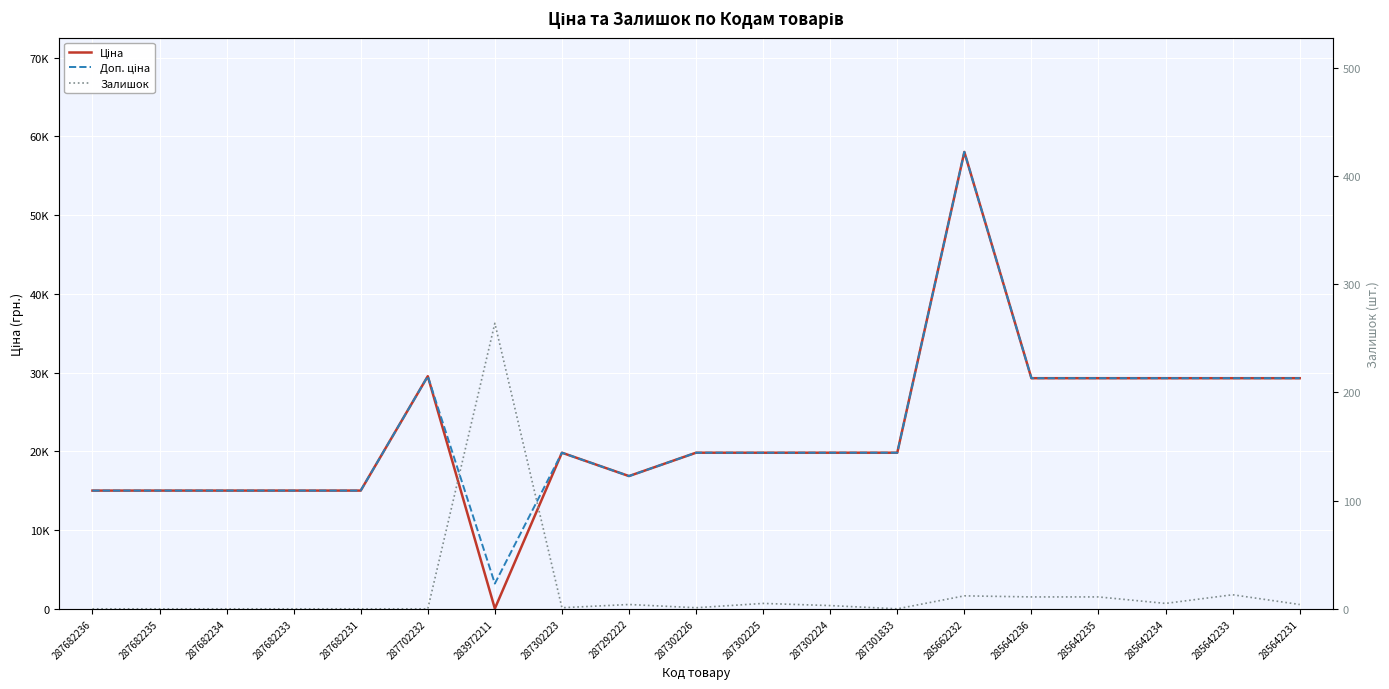

What position from the left is 285642234?

17